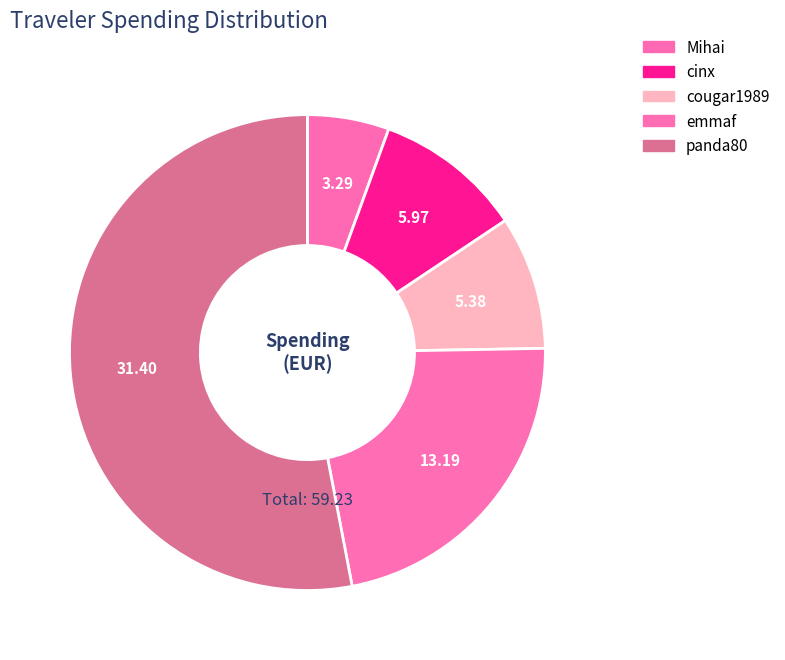

To the nearest percent, what is the average slice percentage?

20%